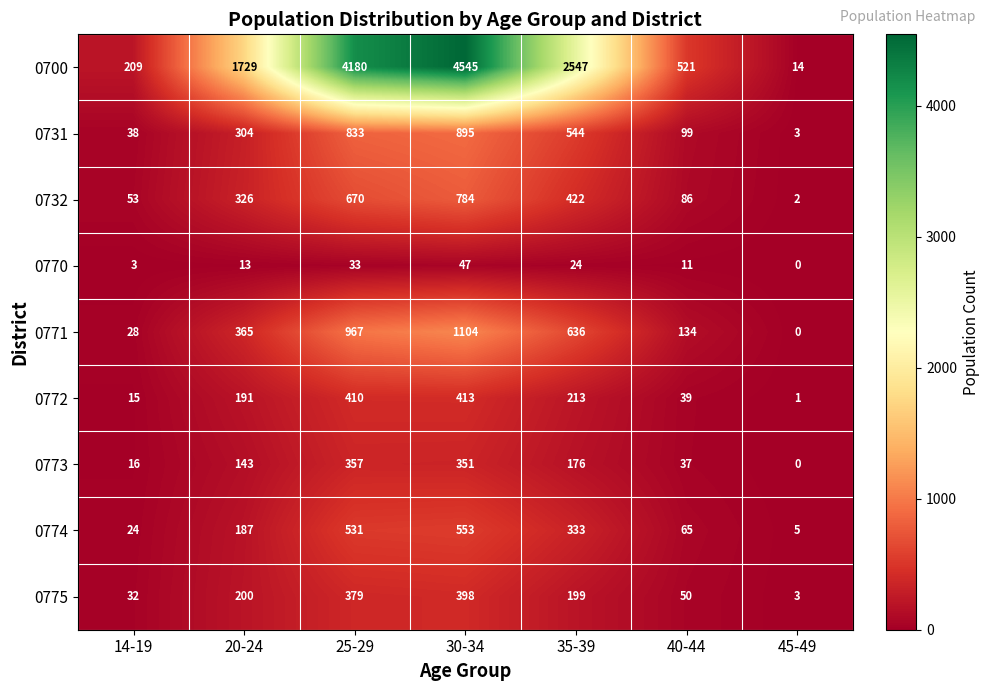

What is the greatest value displayed?

4545